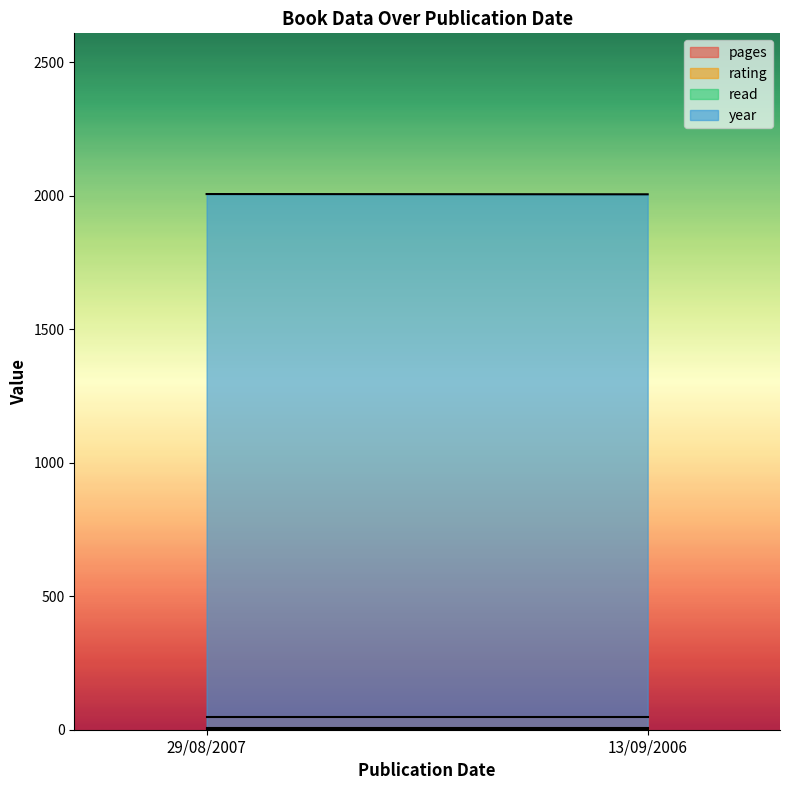

What is the label of the 2nd point from the right?

29/08/2007